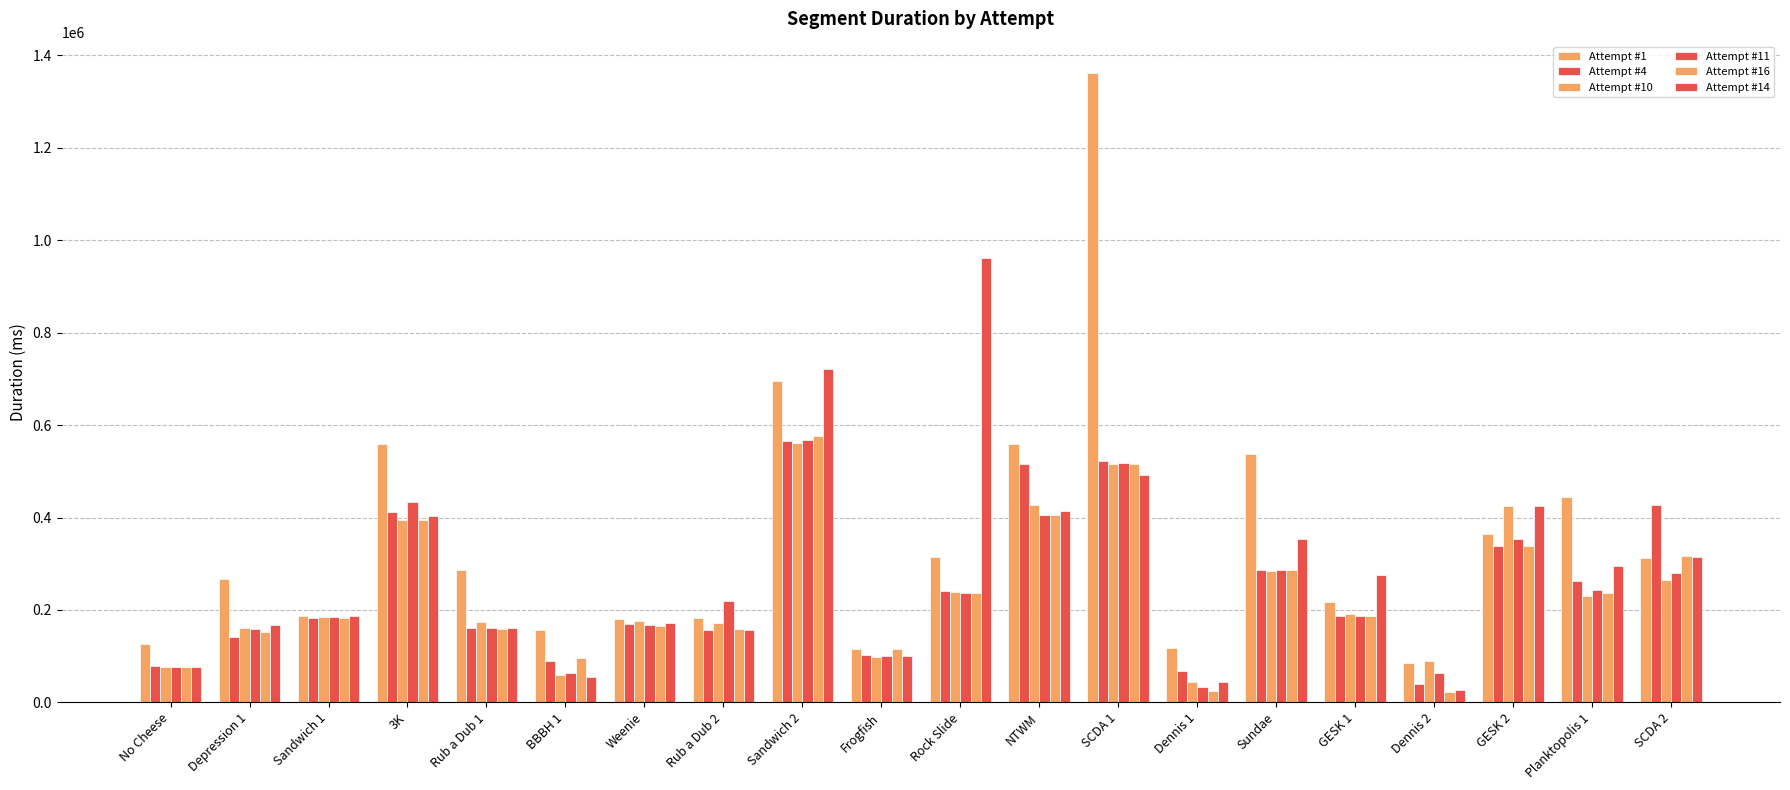

What is the minimum value for Attempt #16?

21590